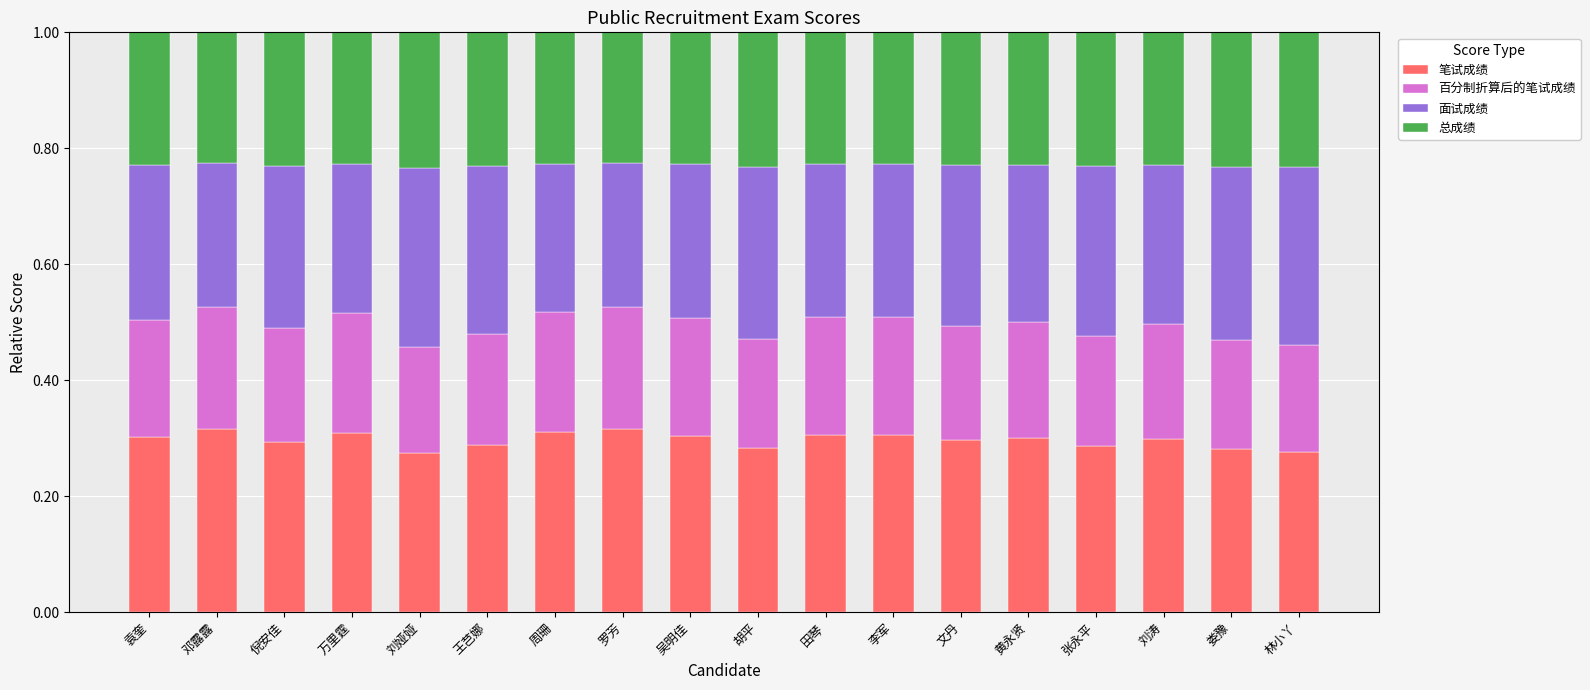

What is the total value across all series at 刘娅娅?

1.0